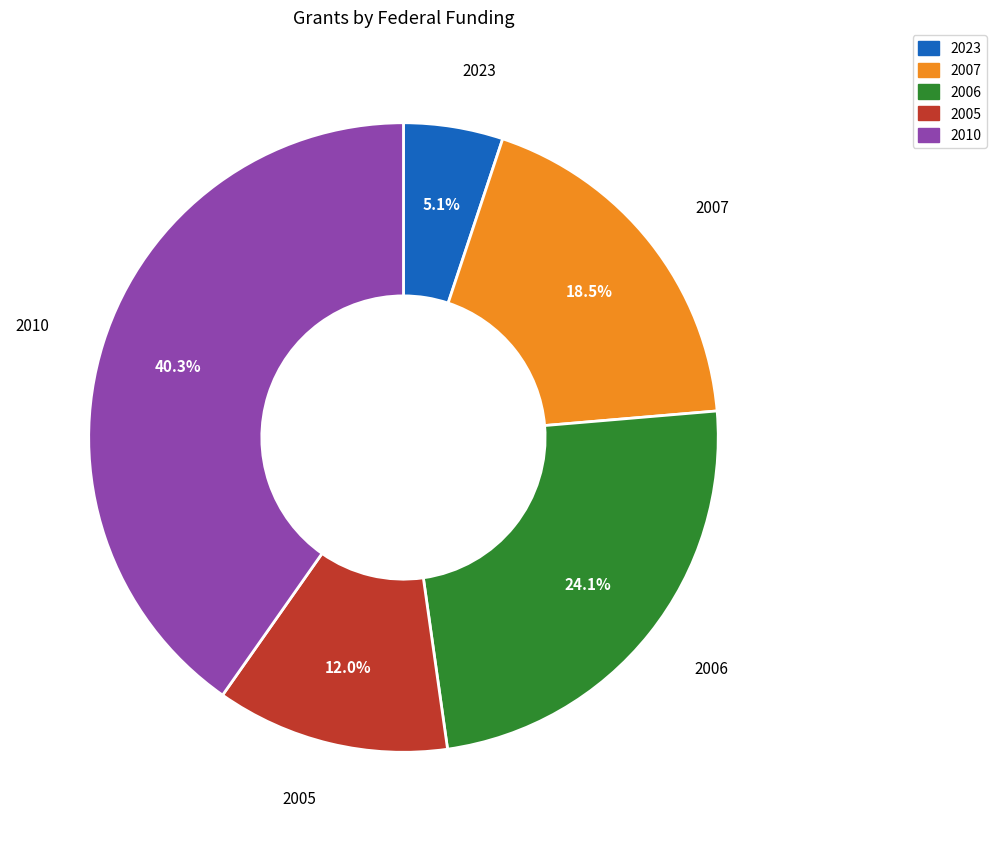

Combined, do 2010 and 2023 account for over 50%?

No